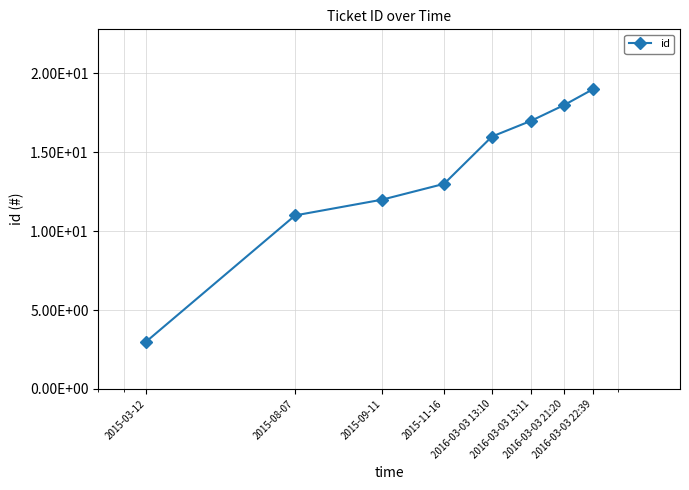

Is this an area chart (filled region under the line)?

No